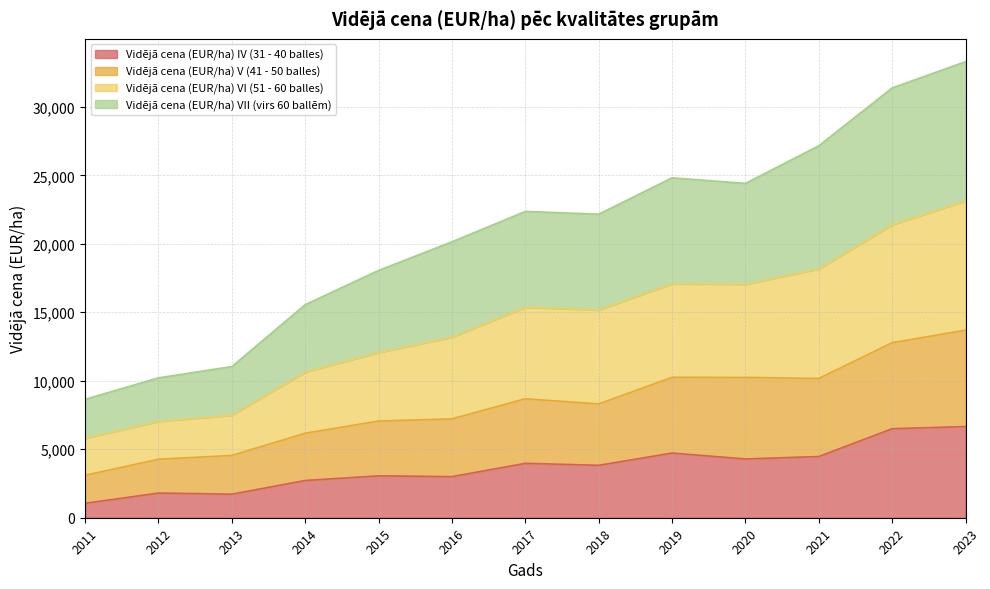

The Vidējā cena (EUR/ha) IV (31 - 40 balles) series shows 2204 at 2023. True or false?

False